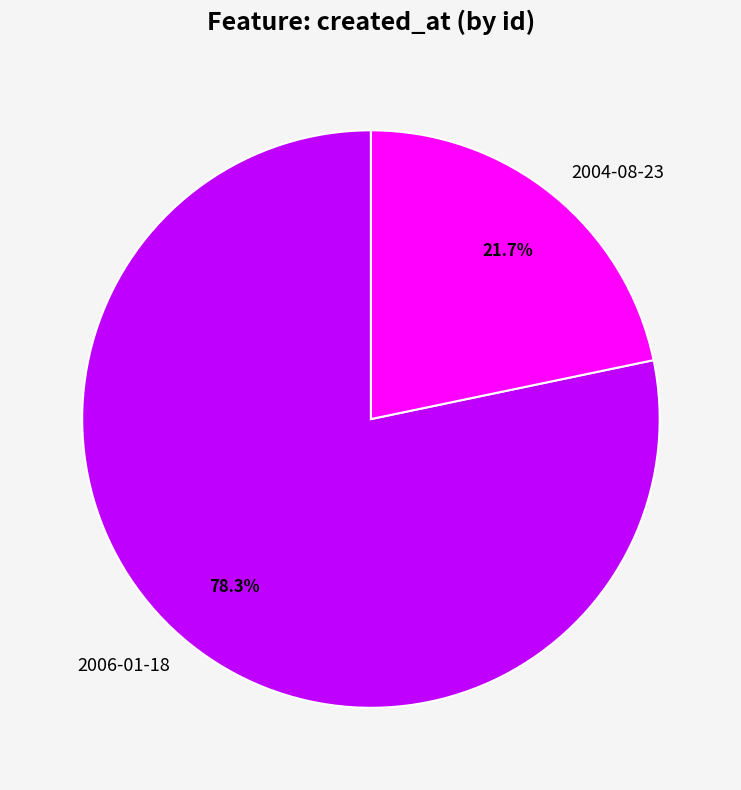

To the nearest percent, what is the average slice percentage?

50%